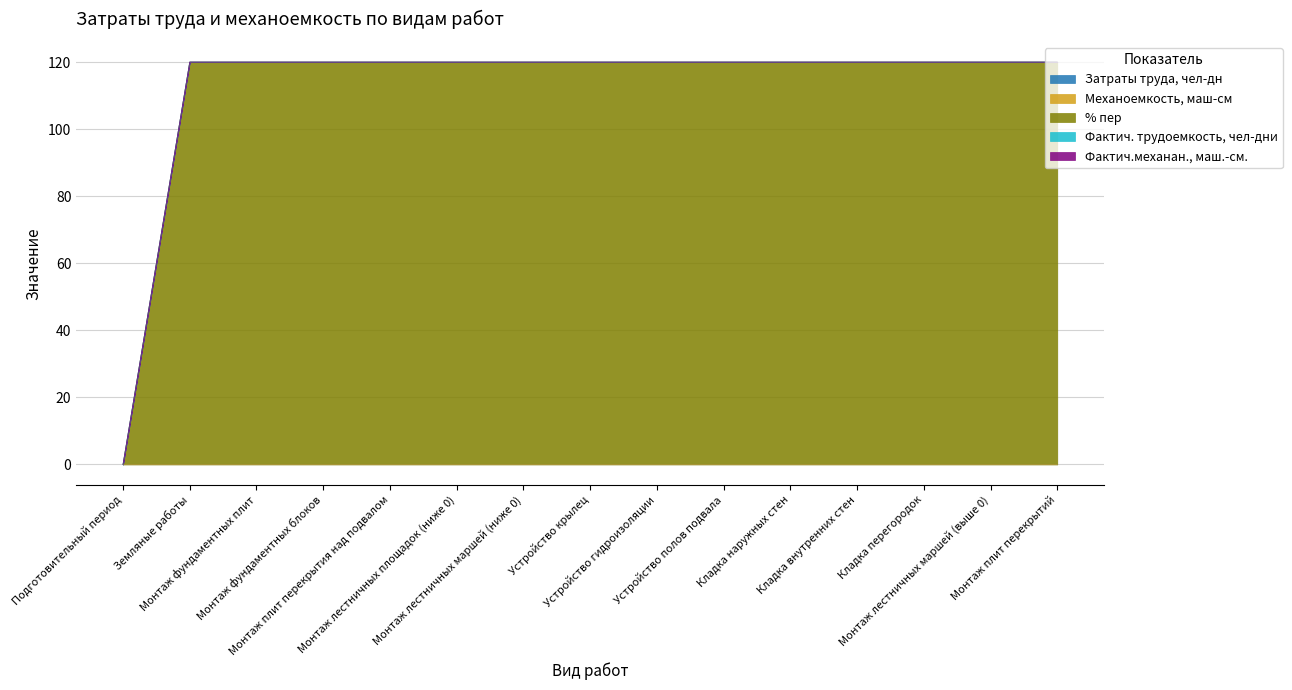

True or false: Механоемкость, маш-см and Фактич. трудоемкость, чел-дни cross at least once.

False